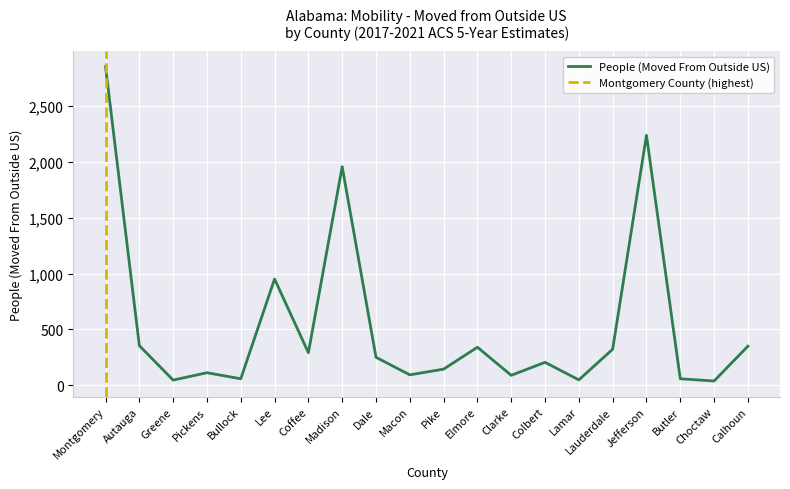

At which label does the data first exceed 251?

Montgomery